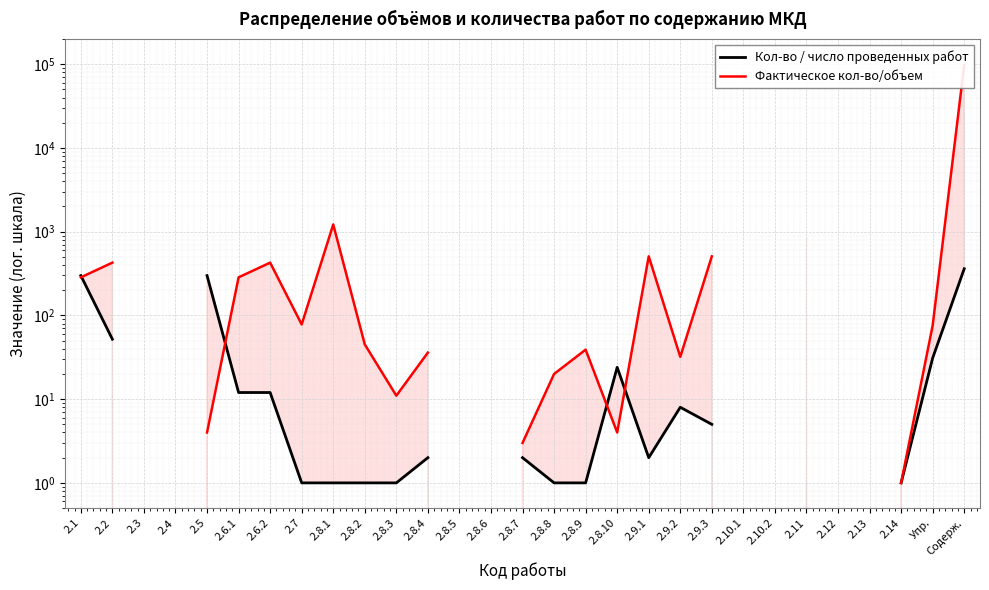

What is the difference between the highest and lowest values at 2.9.1?

506.0